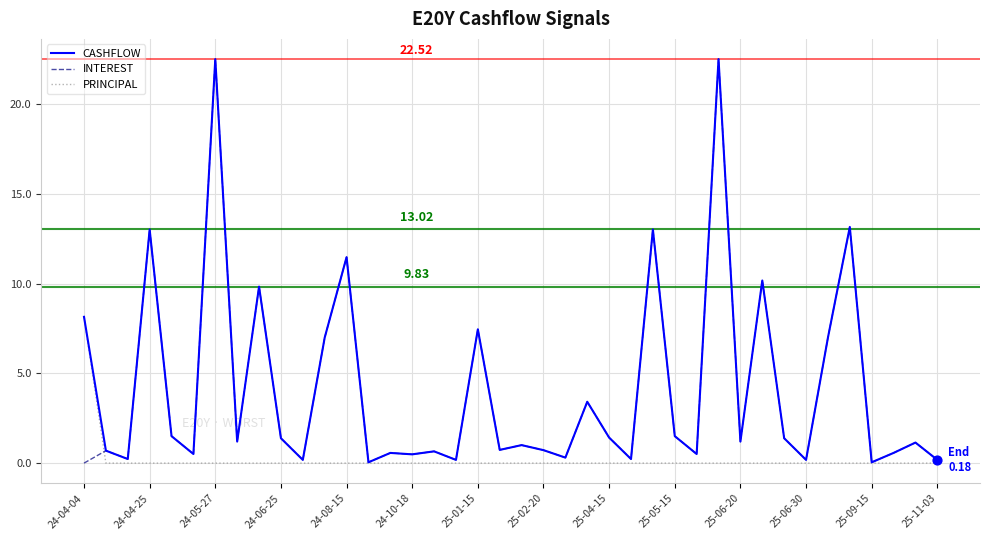

Which series has the largest total across all categories?

CASHFLOW